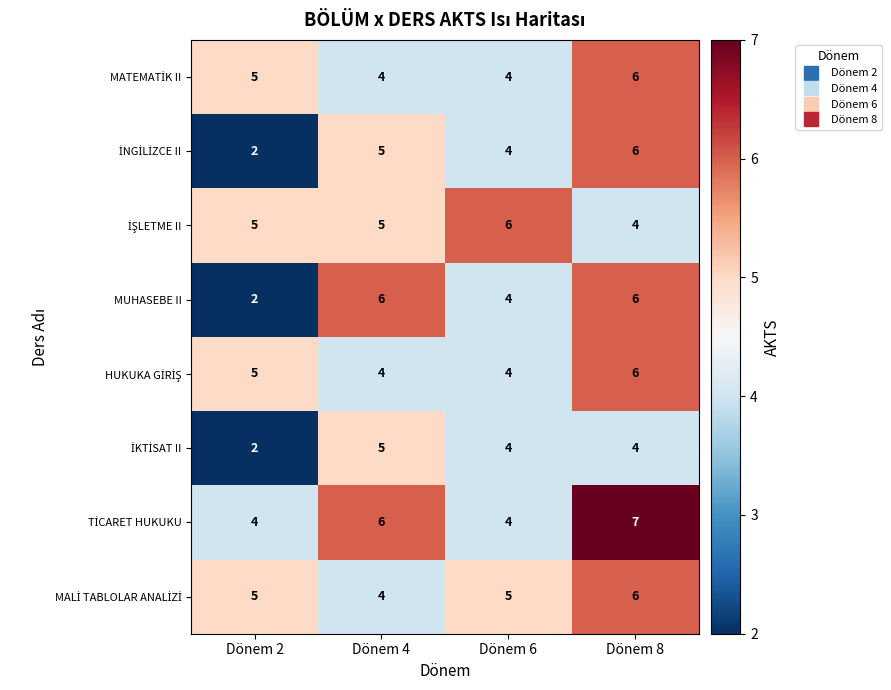

At how many categories does at least one series exceed 2?

4